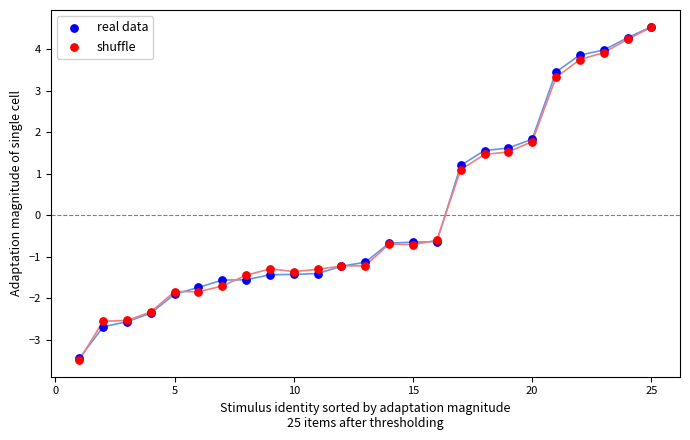

What are all the series names shown in the legend?

real data, shuffle